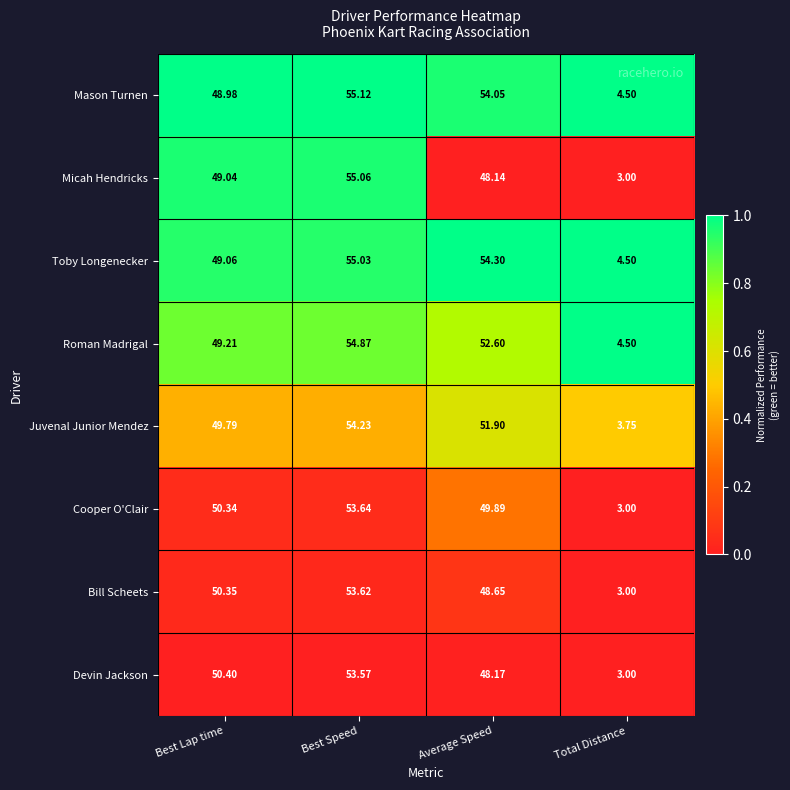

Rank the series at Best Lap time from lowest to highest value.

Mason Turnen, Micah Hendricks, Toby Longenecker, Roman Madrigal, Juvenal Junior Mendez, Cooper O'Clair, Bill Scheets, Devin Jackson